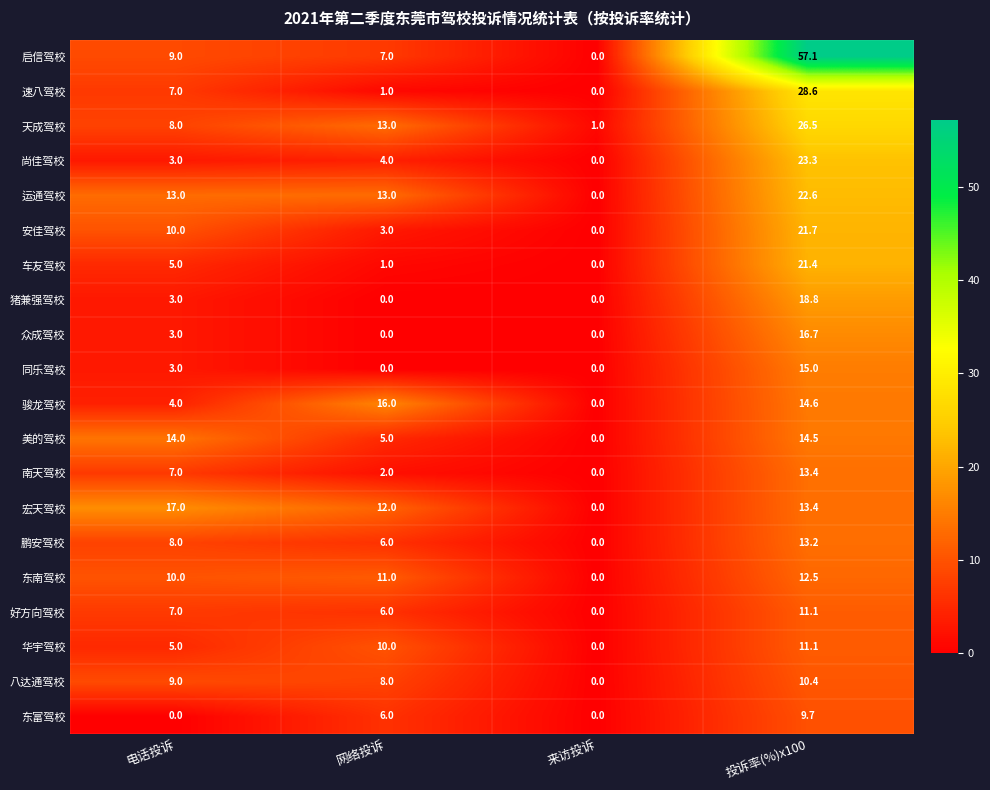

How many distinct data groups are displayed?

20